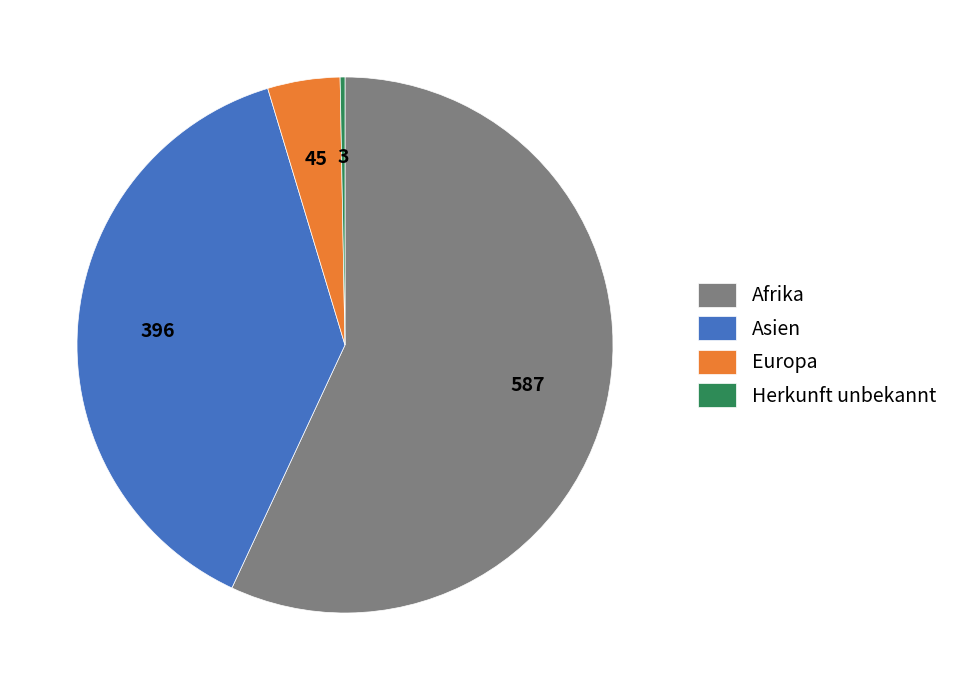

True or false: Europa accounts for 4% of the total.

True